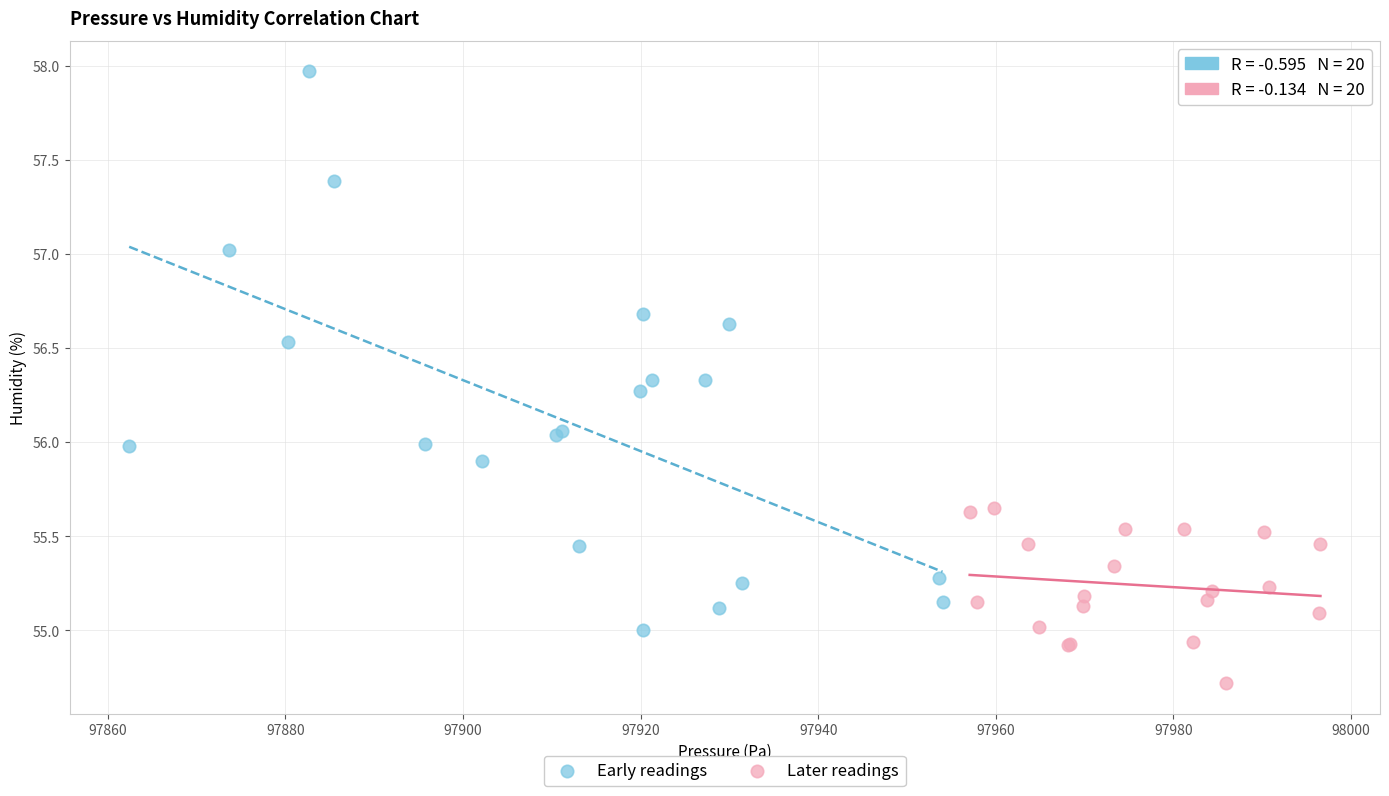

Which series reaches the maximum Y coordinate?

Early readings